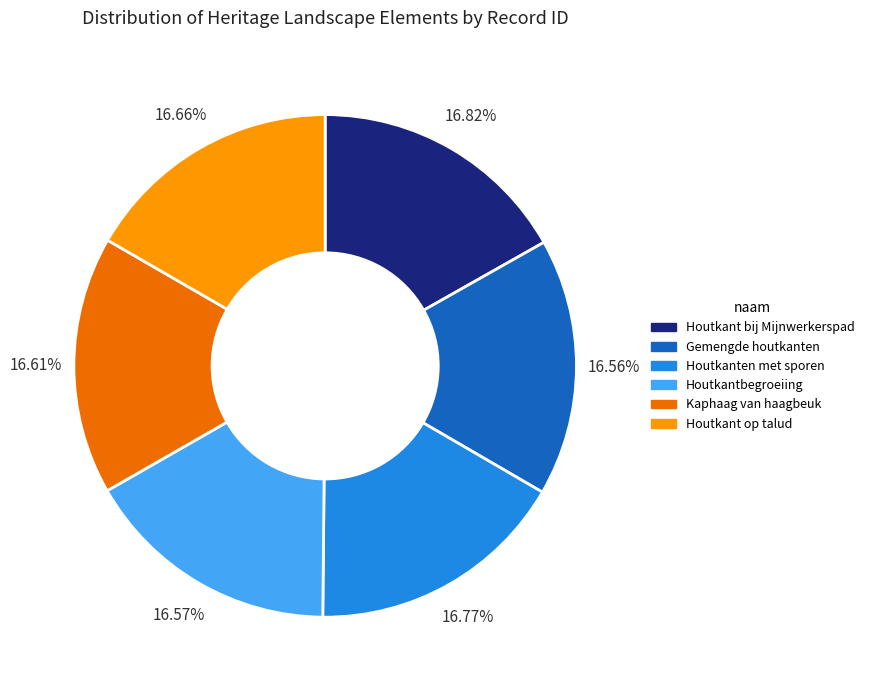

Is there any slice that represents more than half of the pie?

No